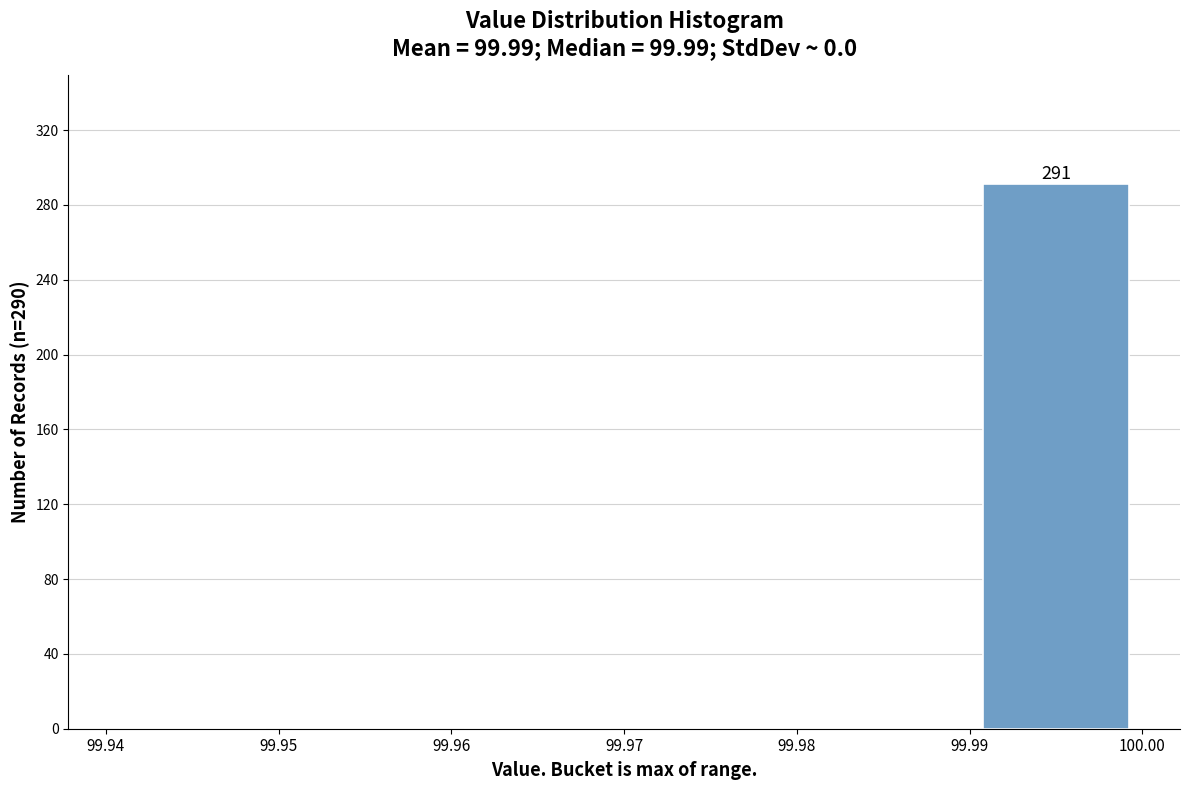

Which range on the x-axis has the tallest bar?

99.99 to 100.00